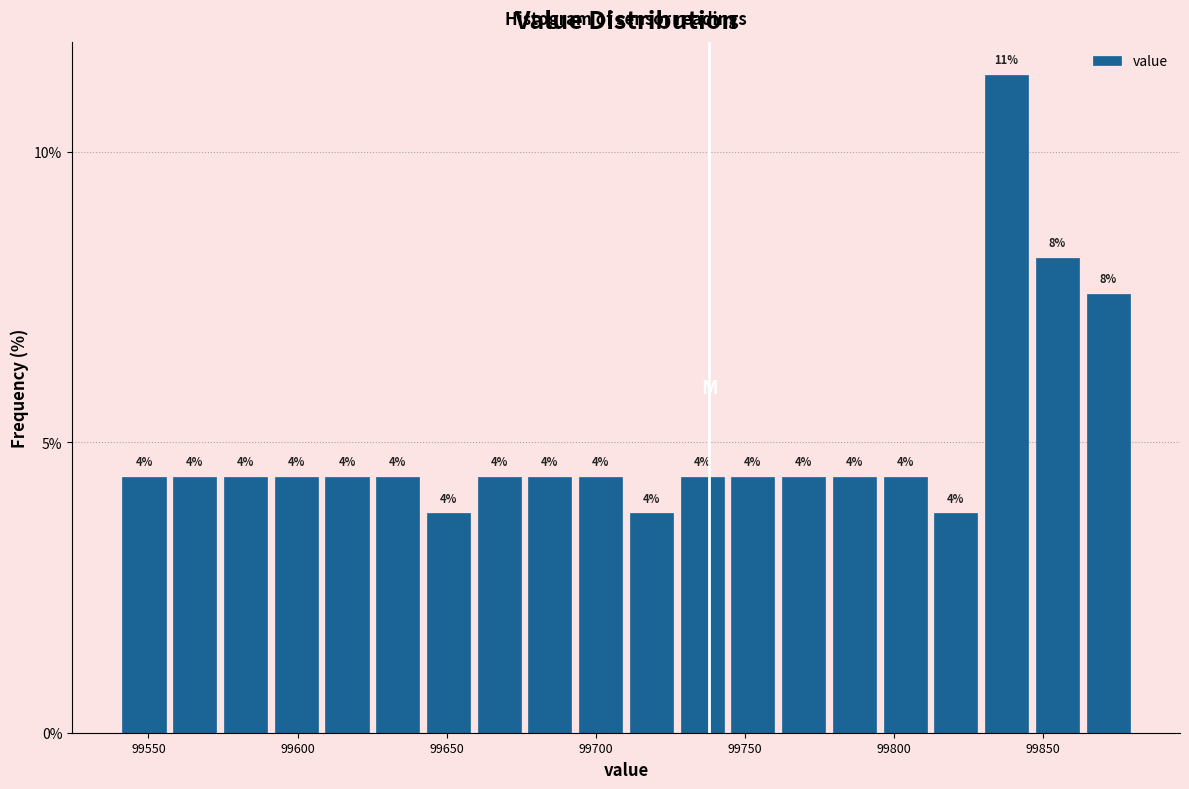

Around what value on the x-axis is the tallest bar? Give the approximate position of its centre, as read against the axis.

99840